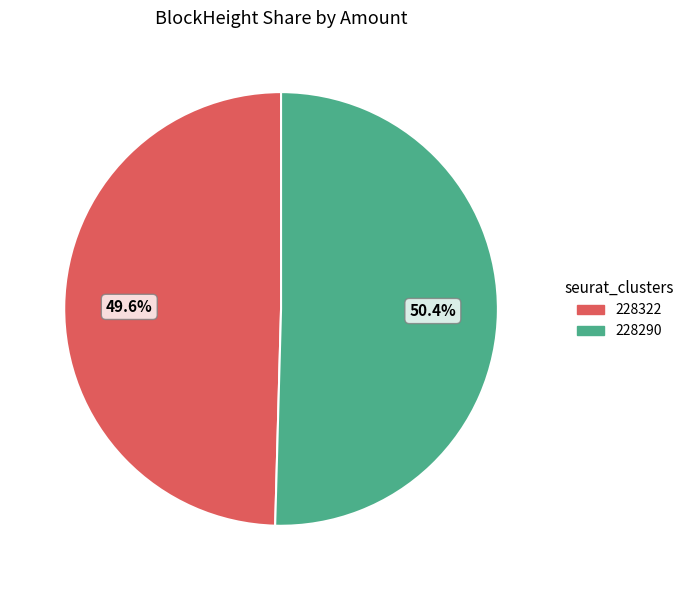

Which slice is the smallest?

228322